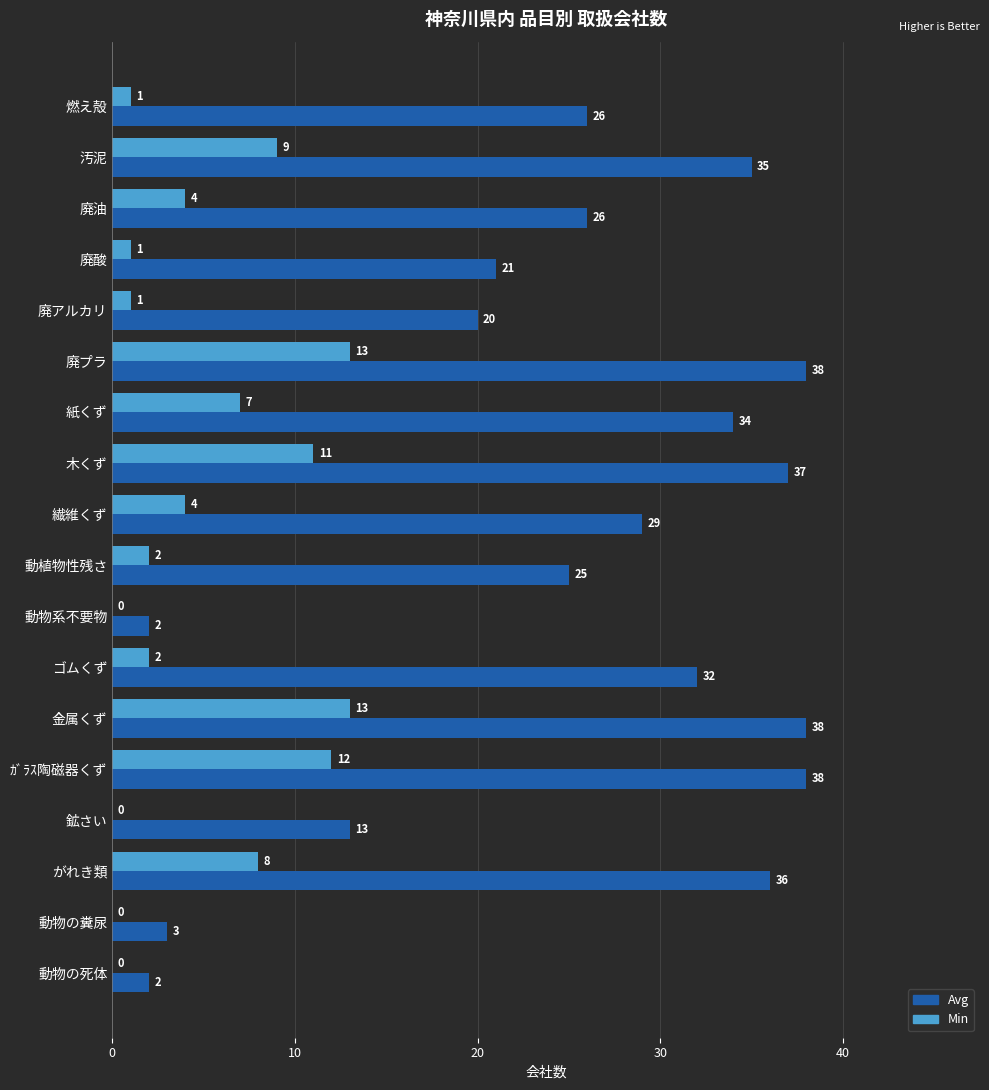

What is the sum of the Avg values at 動物の死体 and 紙くず?

36